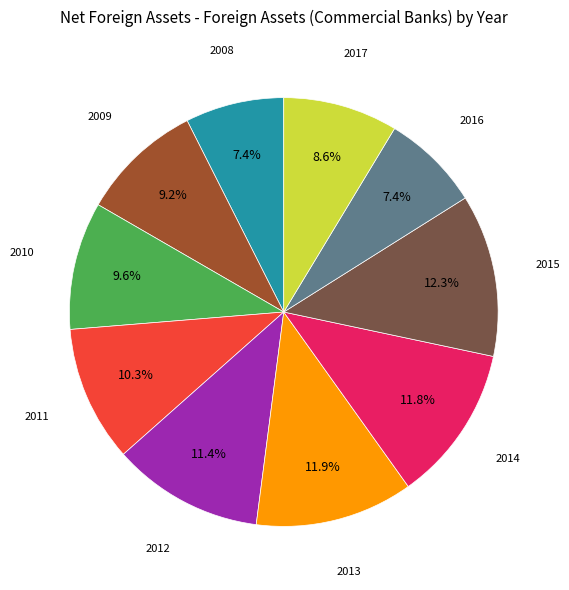

Is there a majority slice in this chart?

No